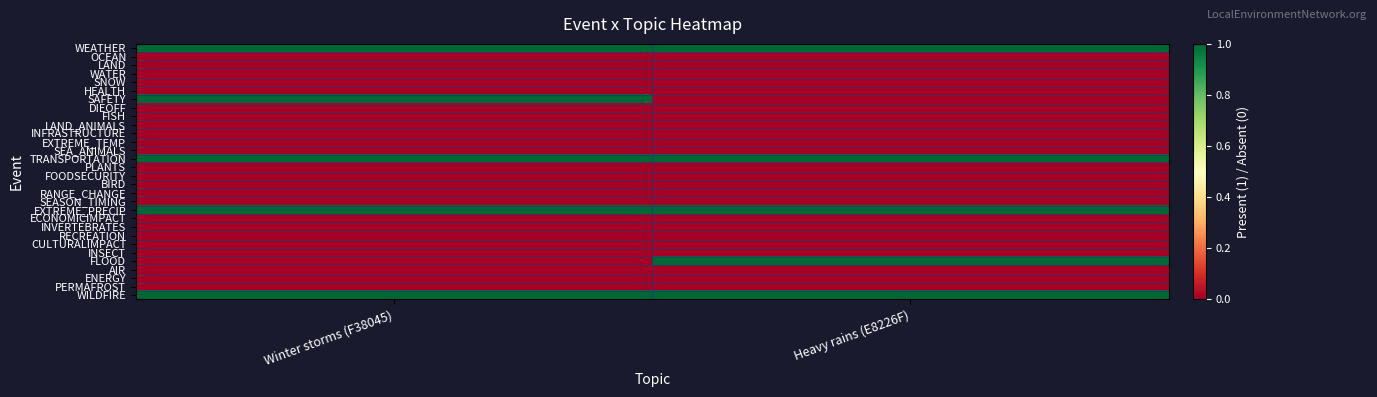

List the series in order of their peak value, lowest first.

OCEAN, LAND, WATER, SNOW, HEALTH, DIEOFF, FISH, LAND_ANIMALS, INFRASTRUCTURE, EXTREME_TEMP, SEA_ANIMALS, PLANTS, FOODSECURITY, BIRD, RANGE_CHANGE, SEASON_TIMING, ECONOMICIMPACT, INVERTEBRATES, RECREATION, CULTURALIMPACT, INSECT, AIR, ENERGY, PERMAFROST, WEATHER, SAFETY, TRANSPORTATION, EXTREME_PRECIP, FLOOD, WILDFIRE